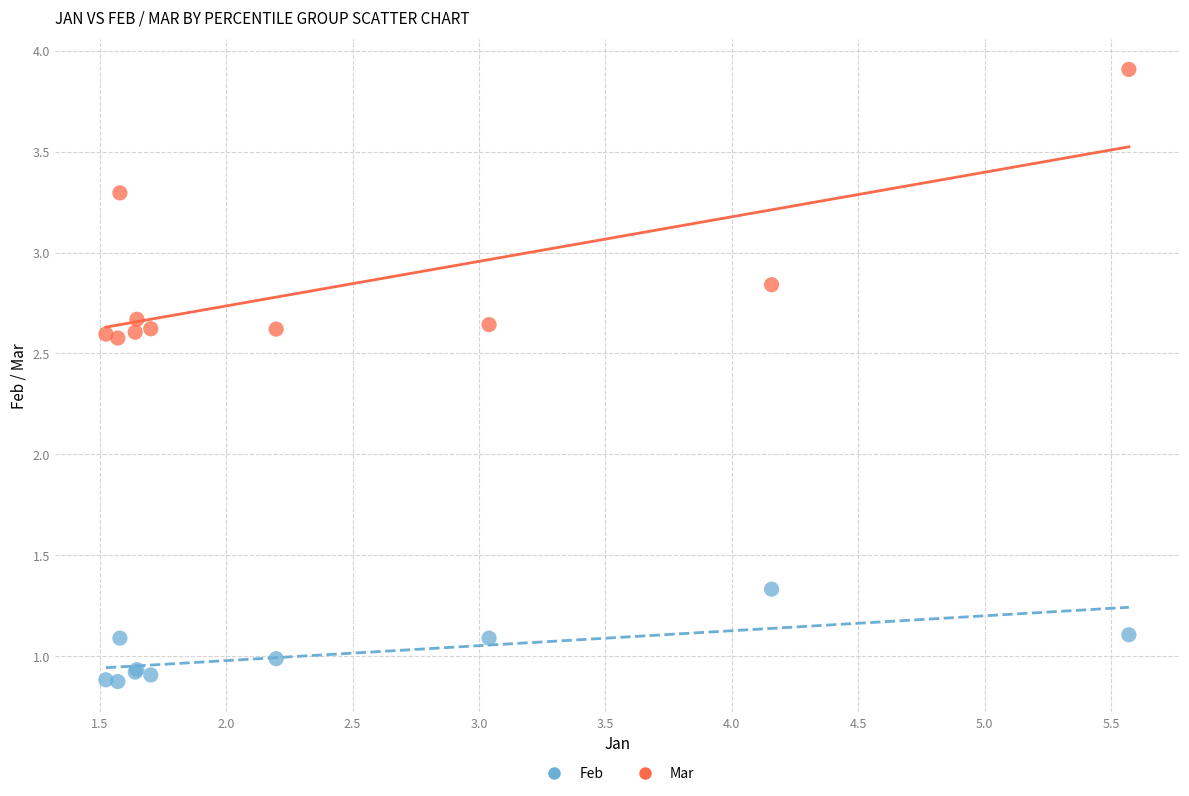

Which series has the largest Y range (max minus min)?

Mar